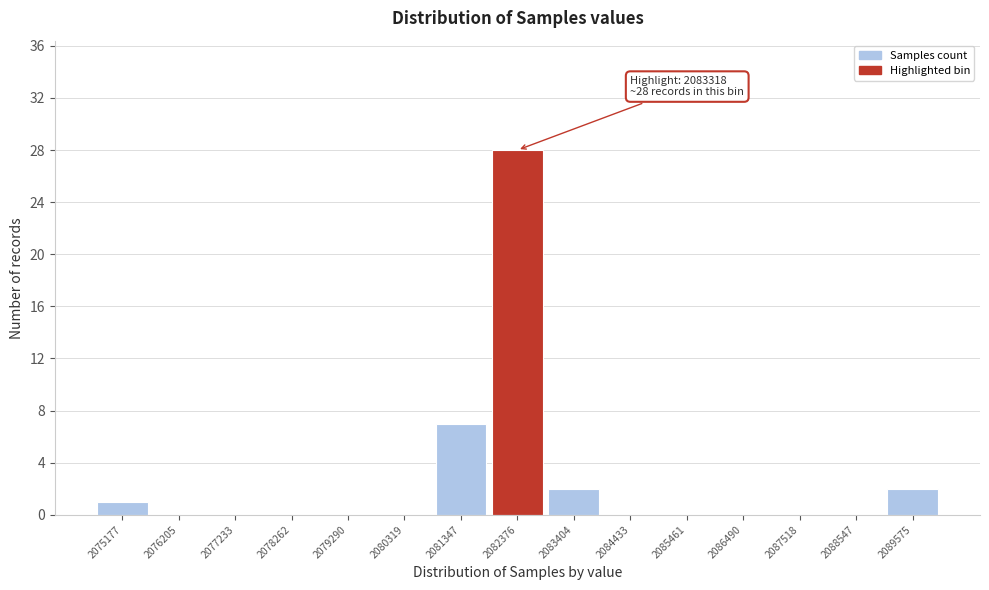

Reading left to right, list all the values displayed in this chart.

2075177=1	2076205=0	2077233=0	2078262=0	2079290=0	2080319=0	2081347=7	2082376=28	2083404=2	2084433=0	2085461=0	2086490=0	2087518=0	2088547=0	2089575=2